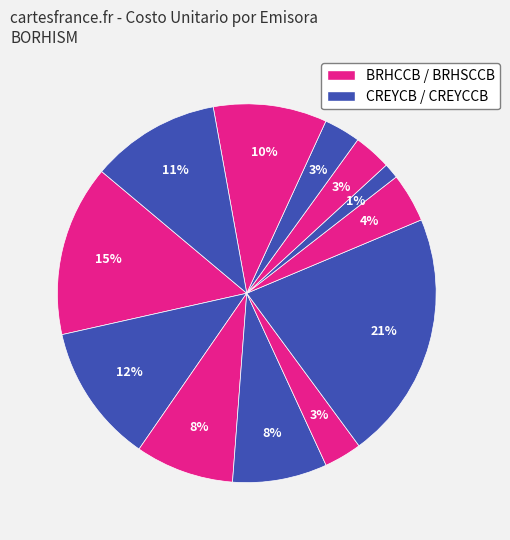

How many segments does this pie chart have?

12